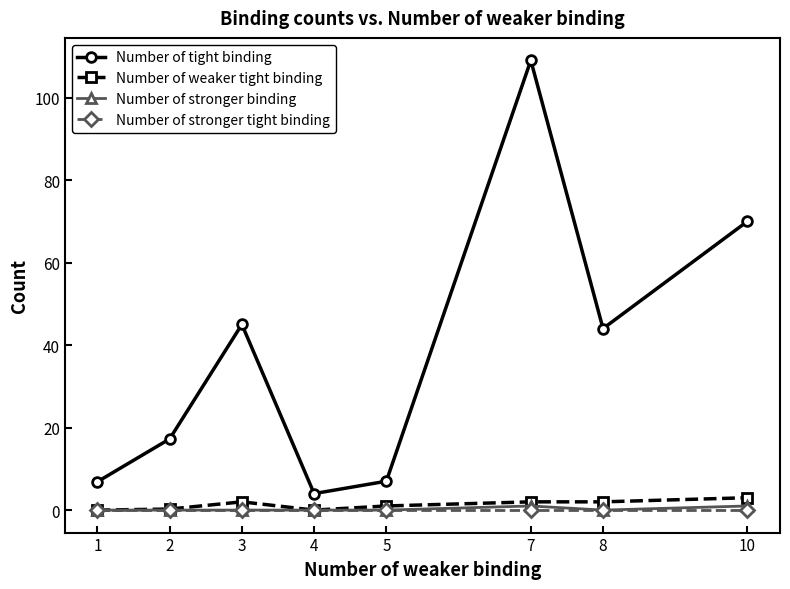

Between 5 and 8, which series saw the biggest shift?

Number of tight binding